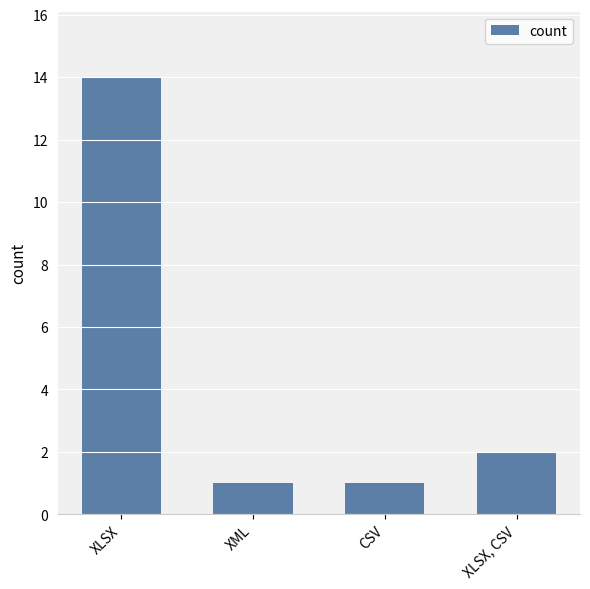

Between XLSX and XML, which is larger?

XLSX